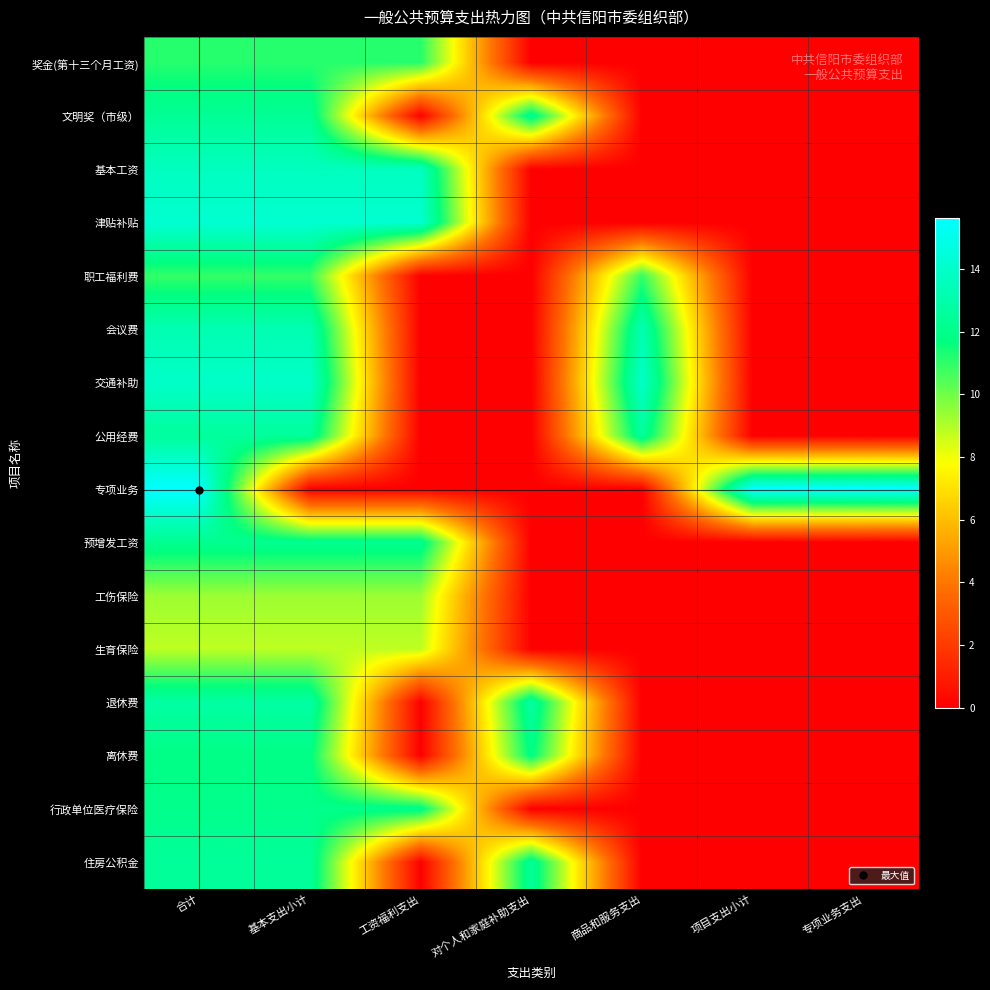

What is the spread (max minus min) of values at 专项业务支出?

15.6